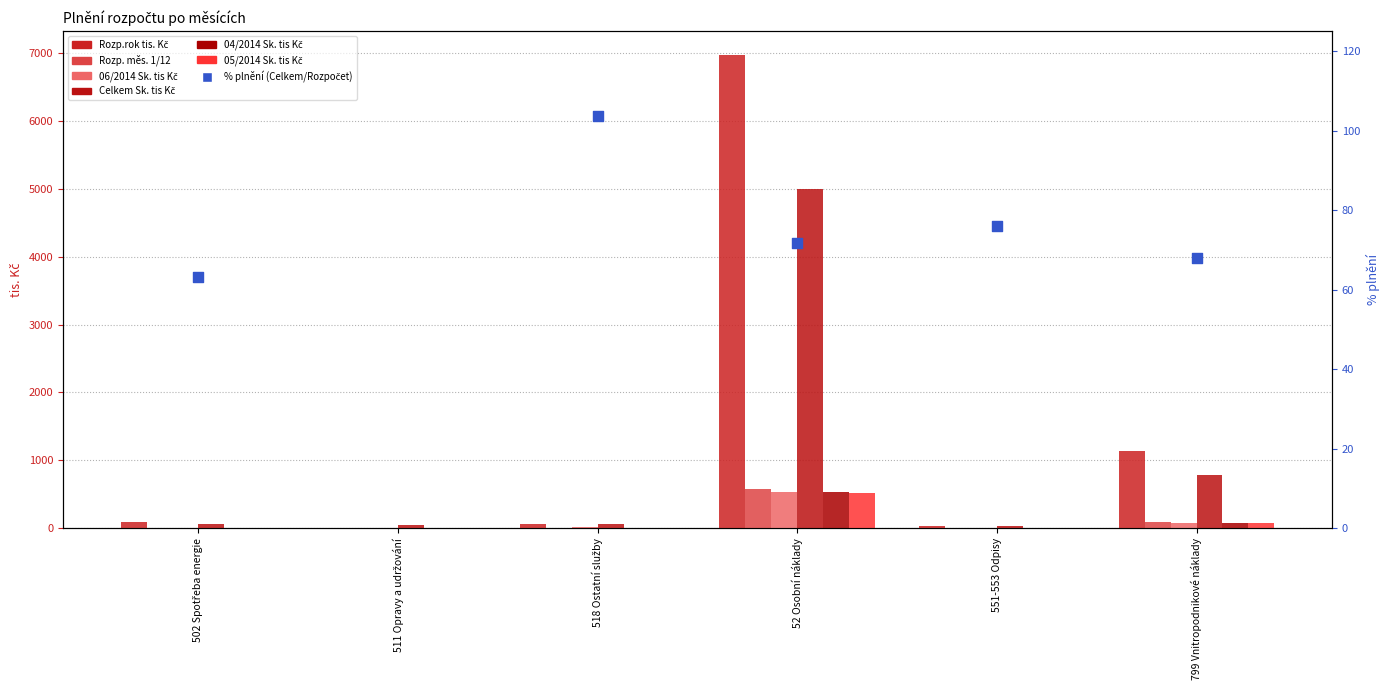

Which series contains the lowest Y value?

05/2014 Sk. tis Kč